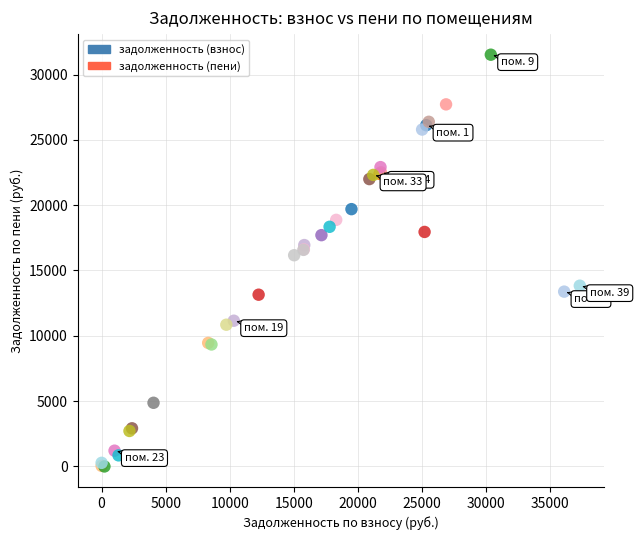

What Y value in the scatter plot is closest to 15759?

16168.8